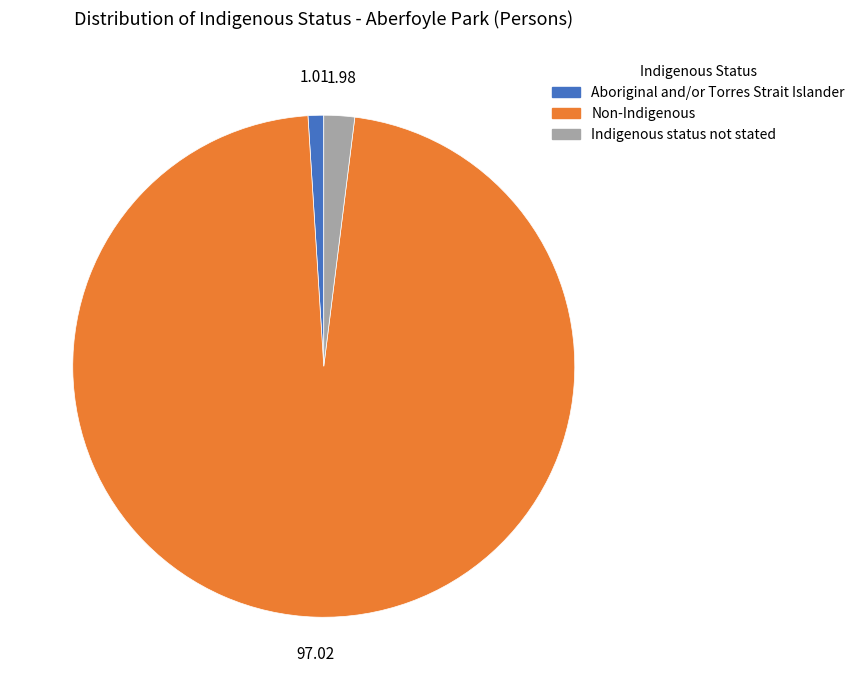

Which has a higher value, Aboriginal and/or Torres Strait Islander or Non-Indigenous?

Non-Indigenous